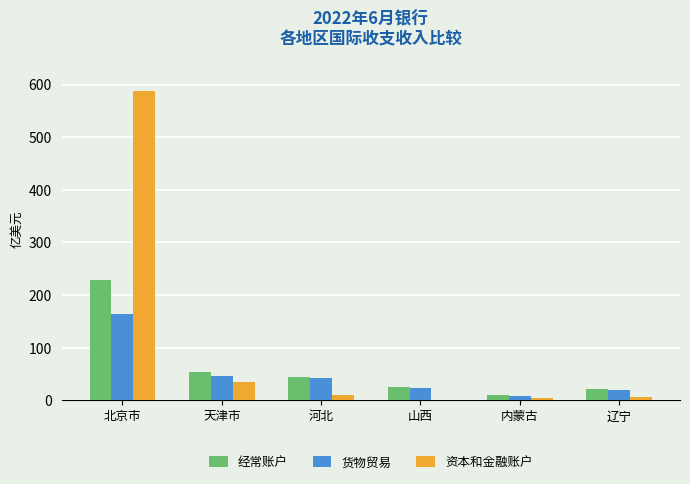

What is the total value across all series at 辽宁?

46.4